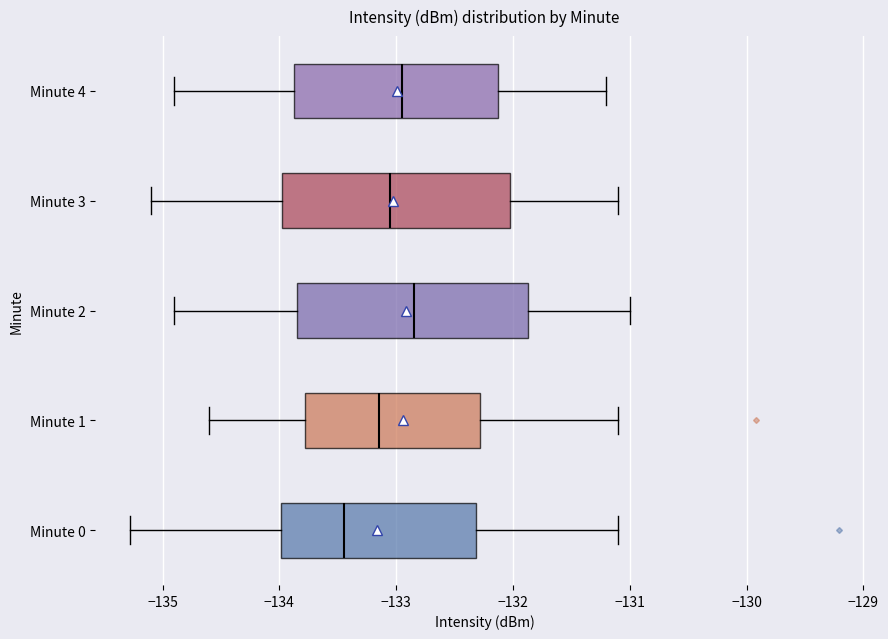

Where does the right whisker of the box for Minute 3 end on the x-axis? The values are not printed on the chart, so give them approximately, as read against the axis.

-131.1